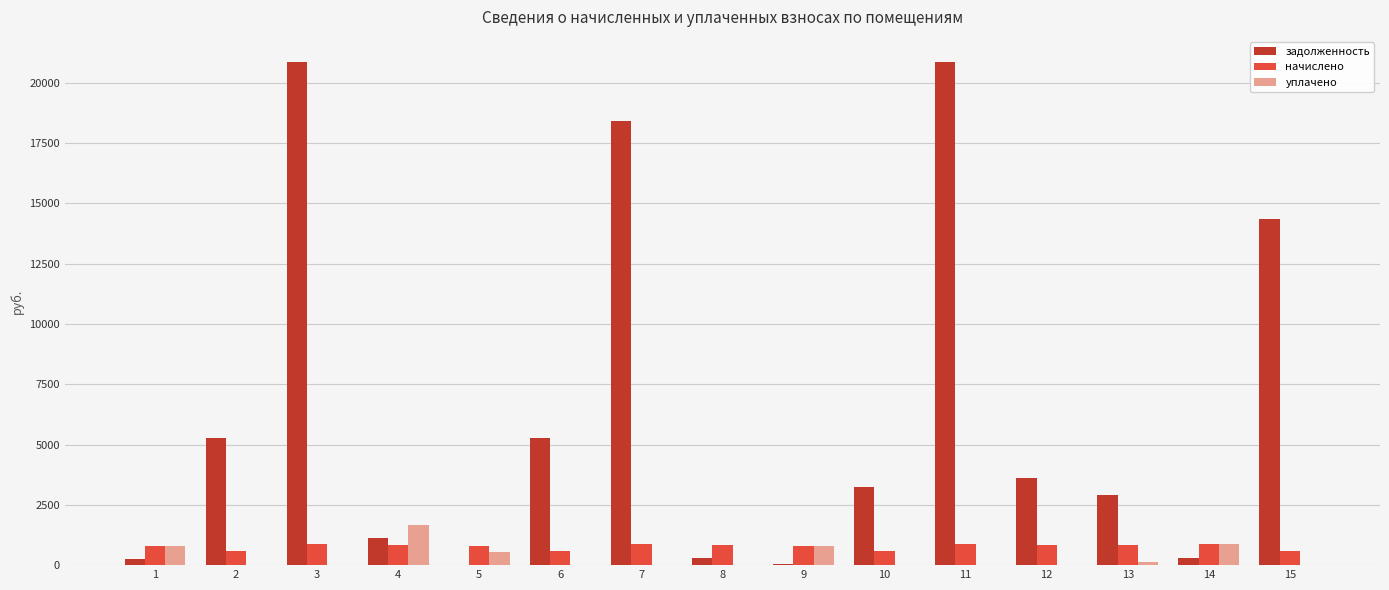

How many groups of bars are there?

15